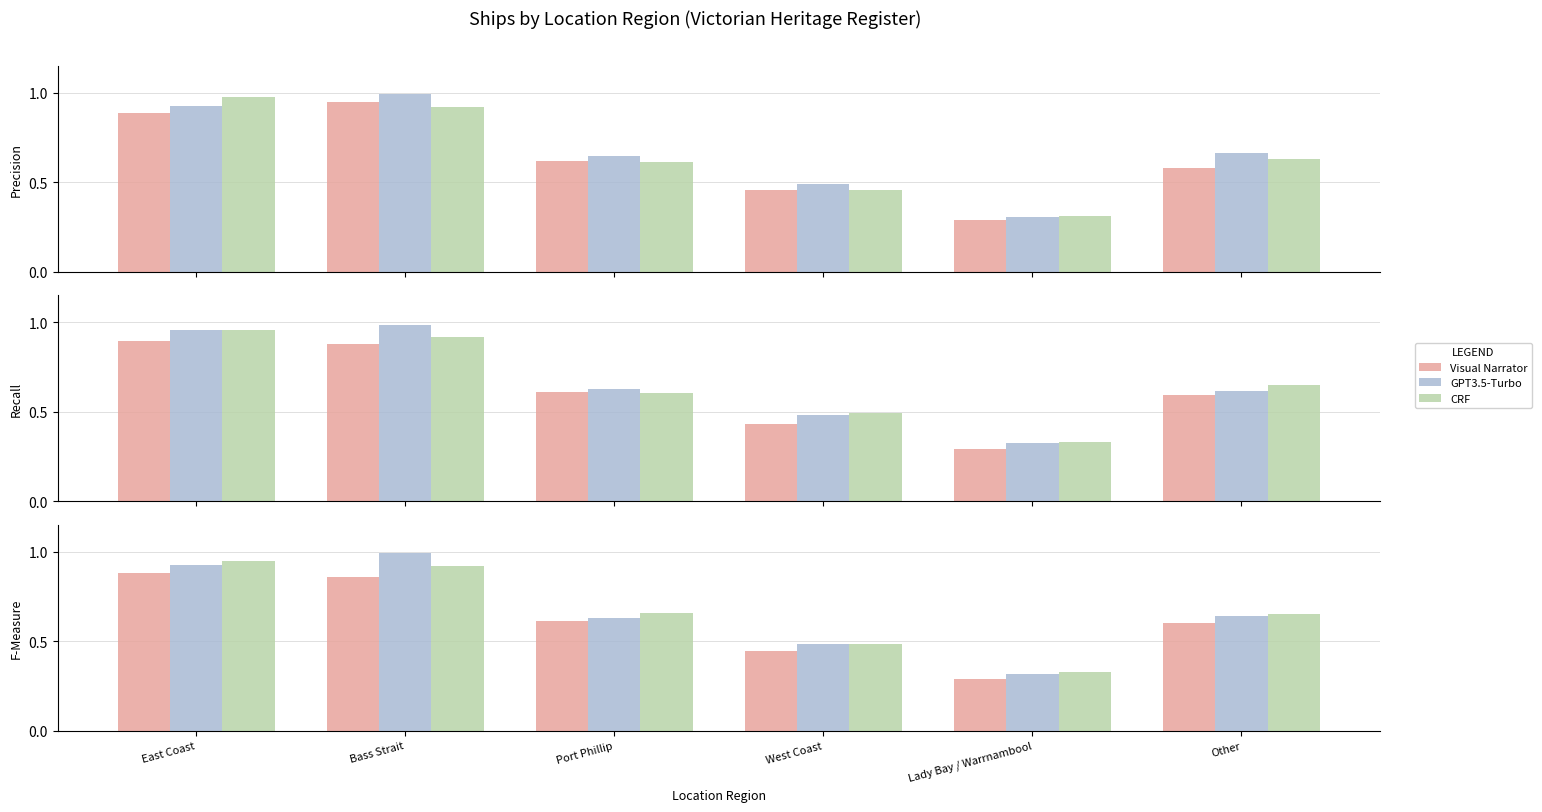

The value of Visual Narrator at West Coast is 0.6. True or false?

False